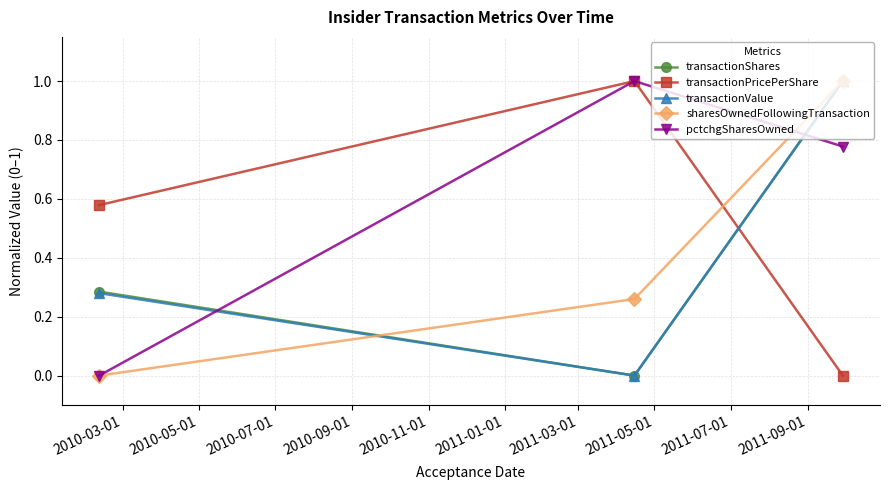

Which series has the largest total across all categories?

pctchgSharesOwned